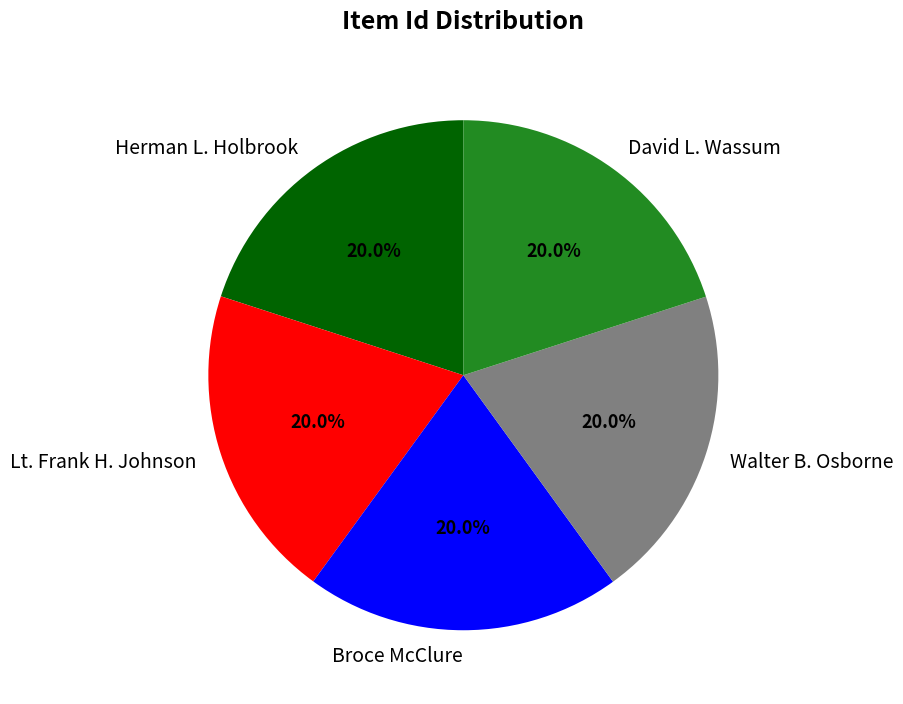

To the nearest percent, what is the combined percentage of Lt. Frank H. Johnson and Broce McClure?

40%